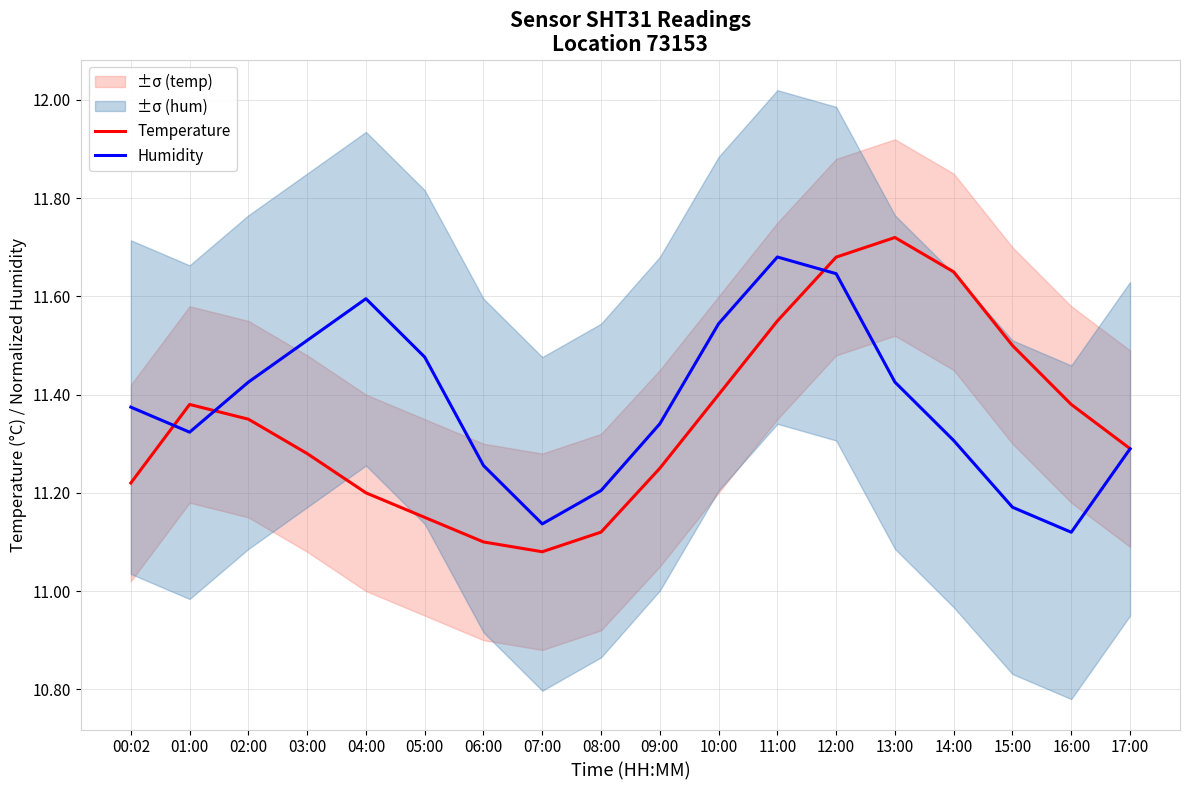

True or false: Temperature and Humidity cross at least once.

True